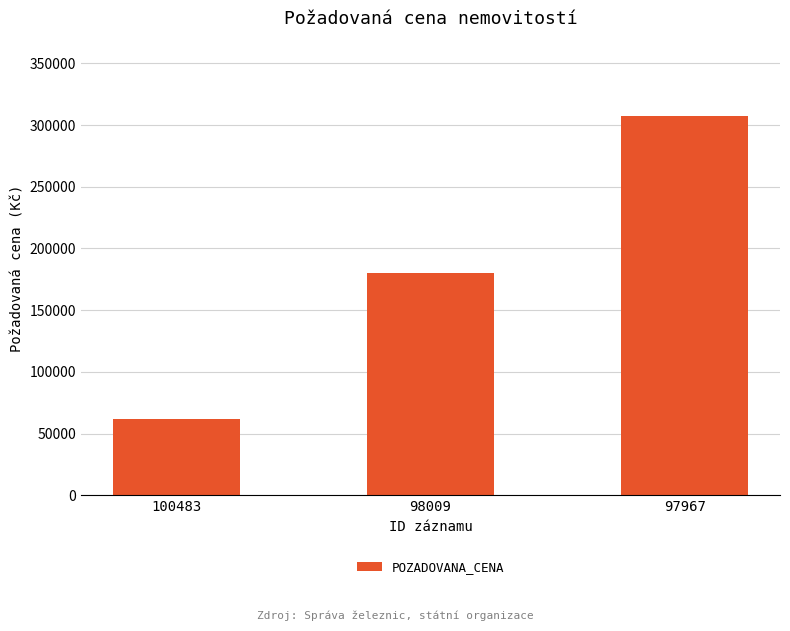

What is the ratio of the value at 98009 to the value at 100483?

2.9